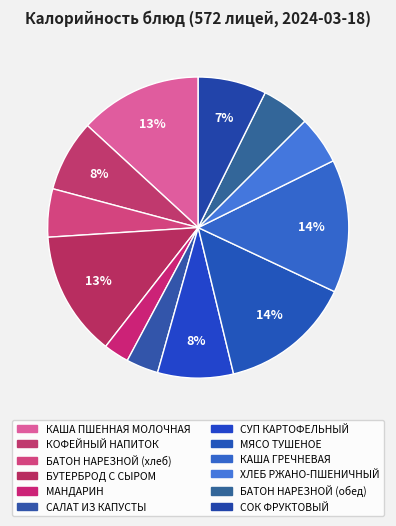

Count the number of slices in the pie.

12